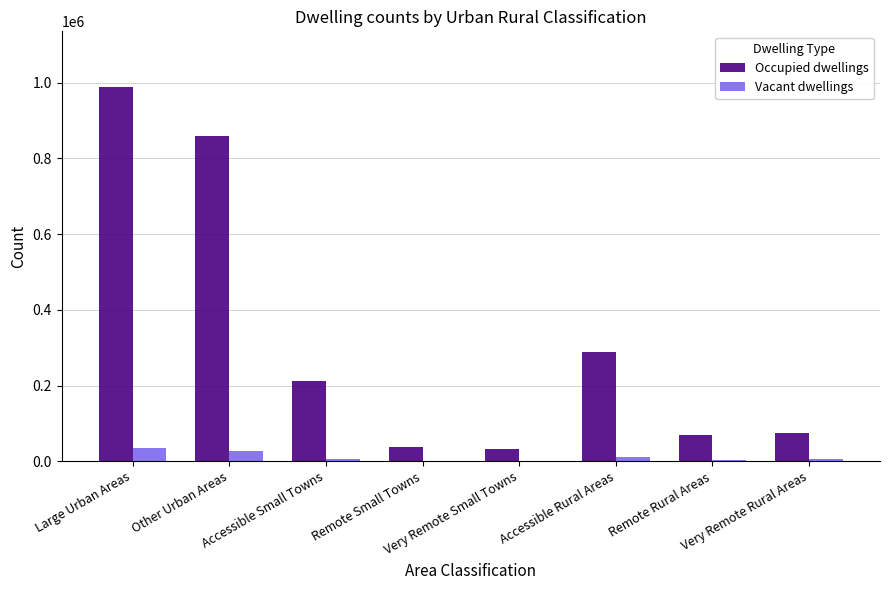

Is the value of Occupied dwellings at Very Remote Small Towns greater than the value of Vacant dwellings at Remote Small Towns?

Yes